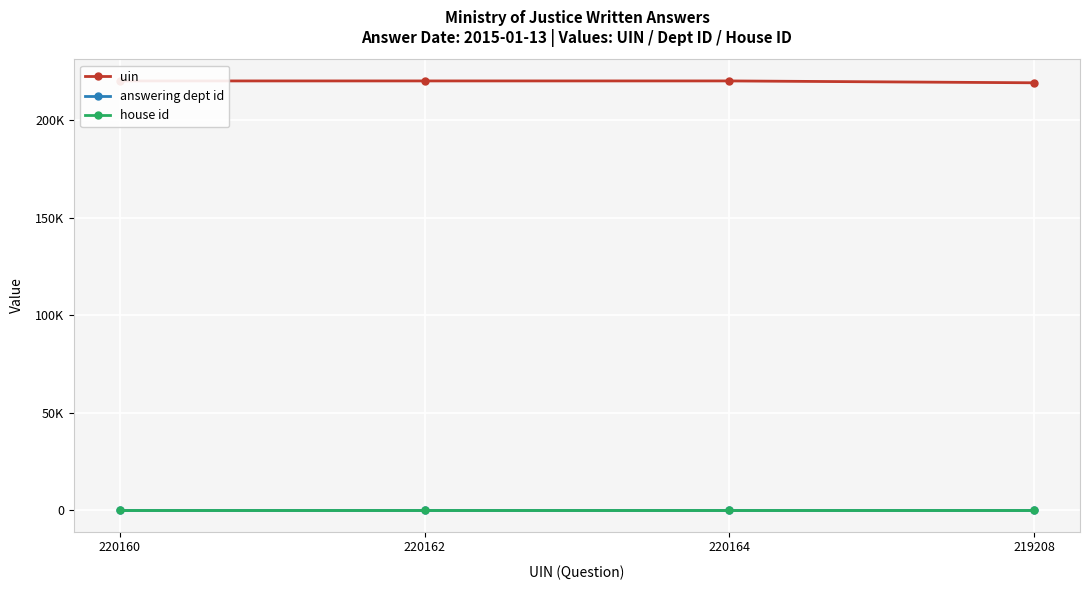

True or false: house id and uin intersect in this chart.

False